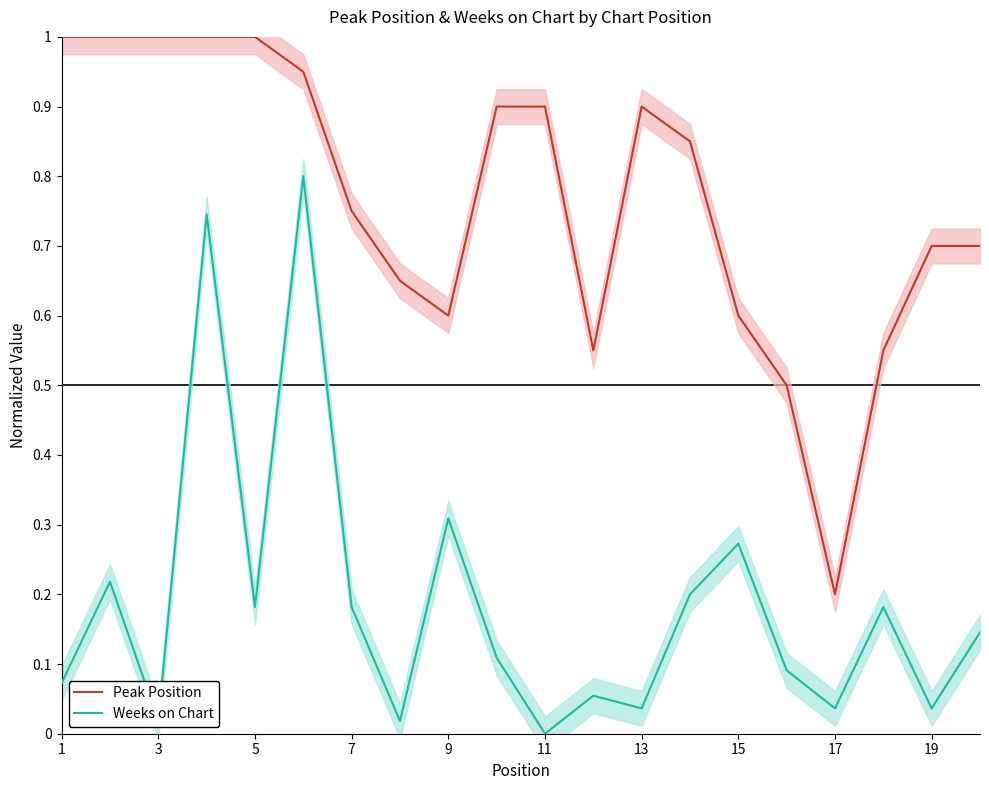

What is the maximum value shown in the chart?

1.0